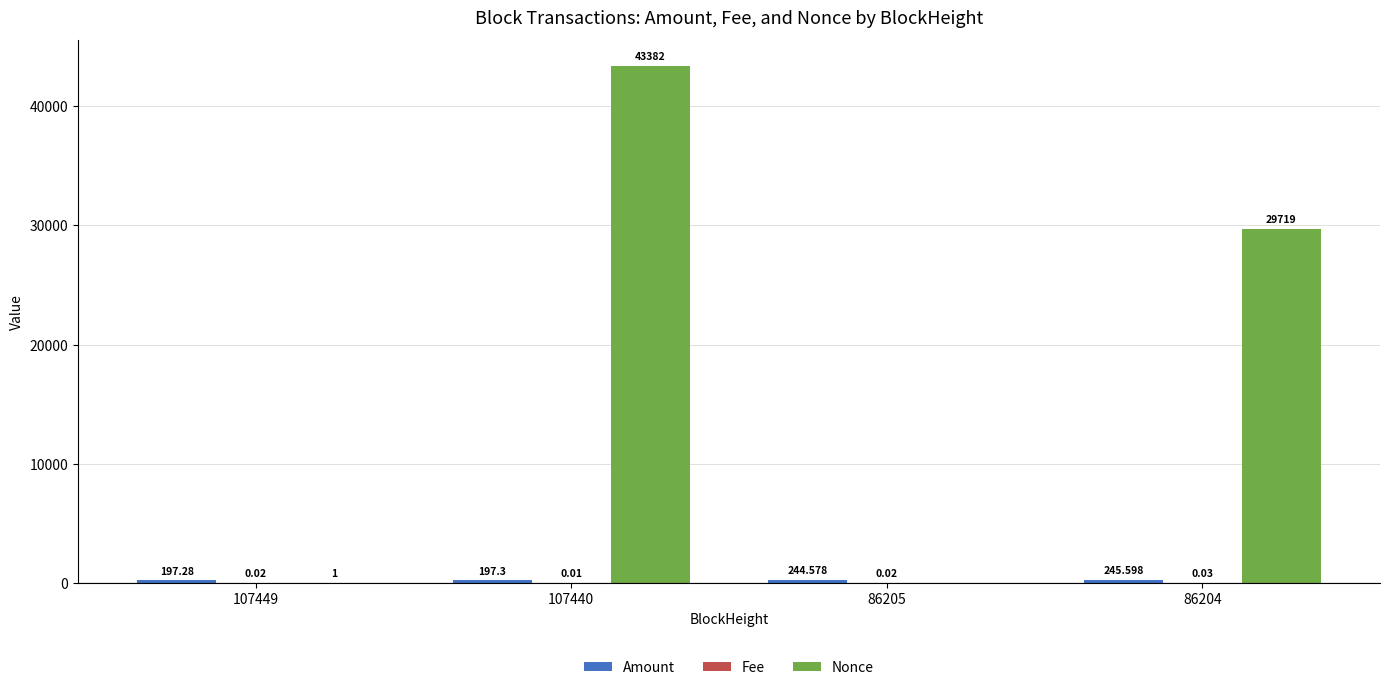

Between 107440 and 86204, which series saw the biggest shift?

Nonce